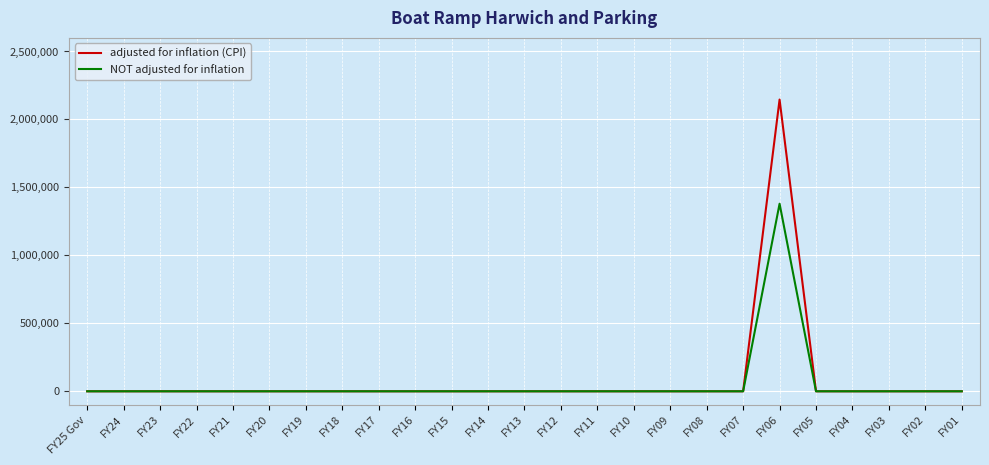

What are all the series names shown in the legend?

adjusted for inflation (CPI), NOT adjusted for inflation